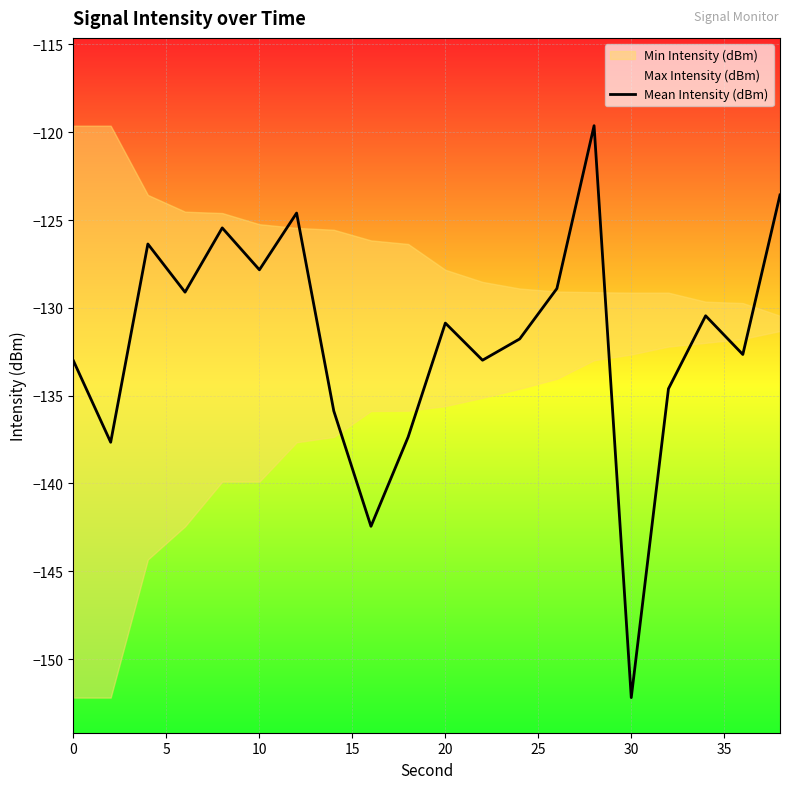

How many lines are shown in the chart?

1